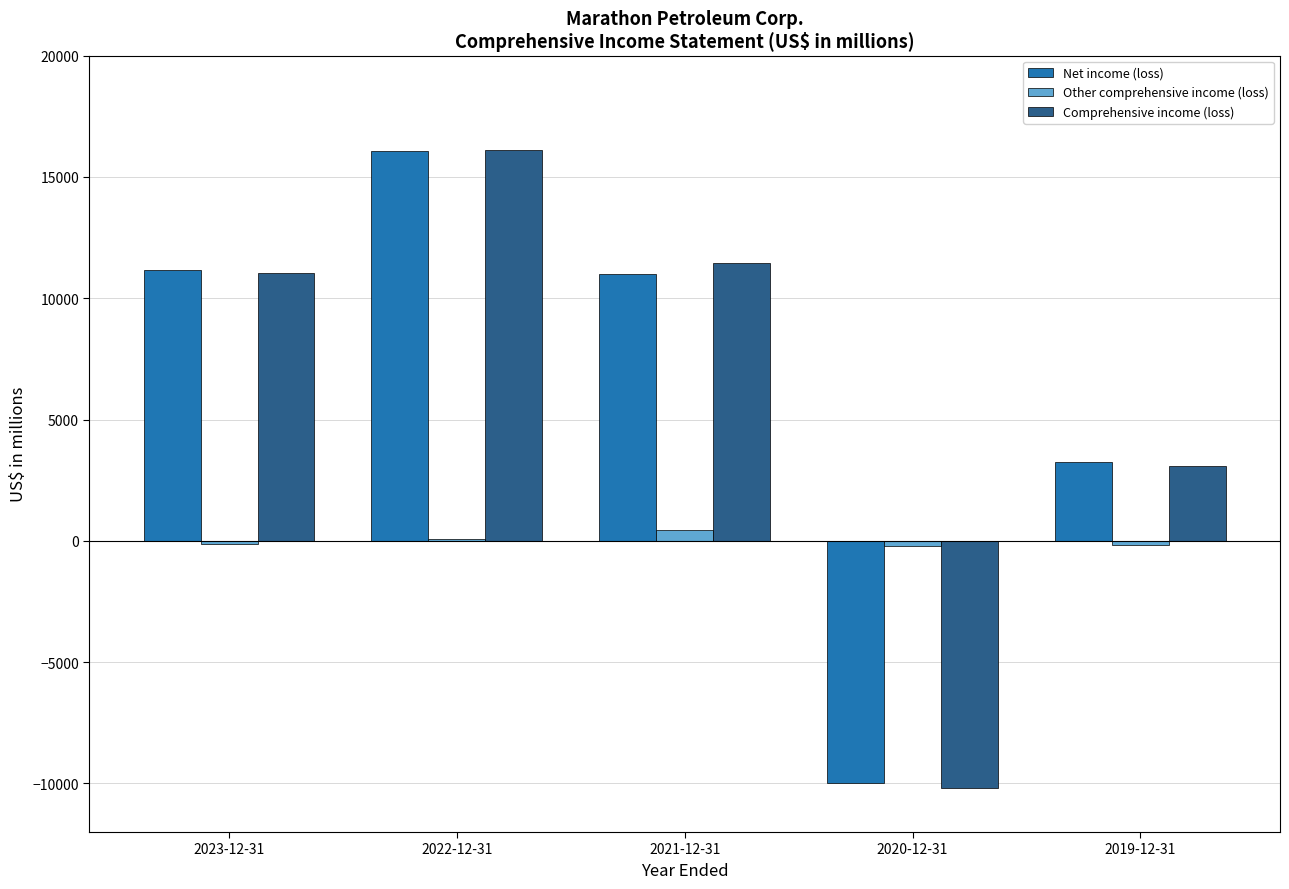

What is the sum of all Other comprehensive income (loss) values?

13